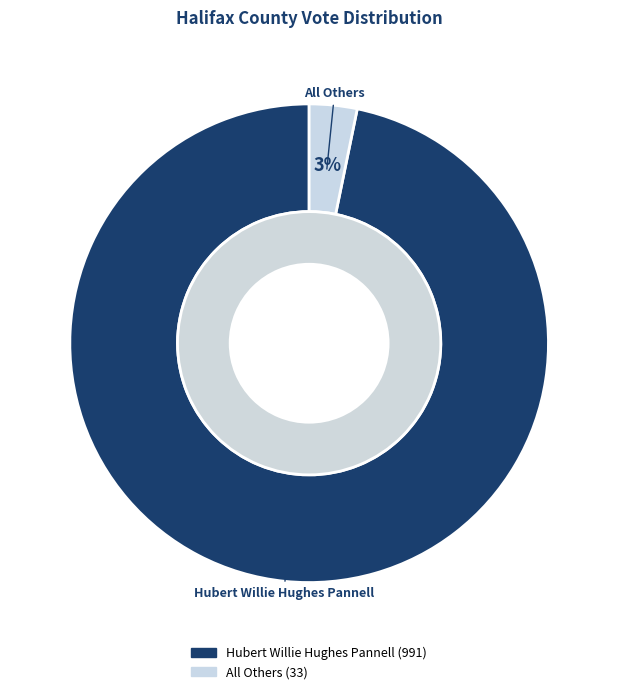

Combined, do All Others and Hubert Willie Hughes Pannell account for over 50%?

Yes